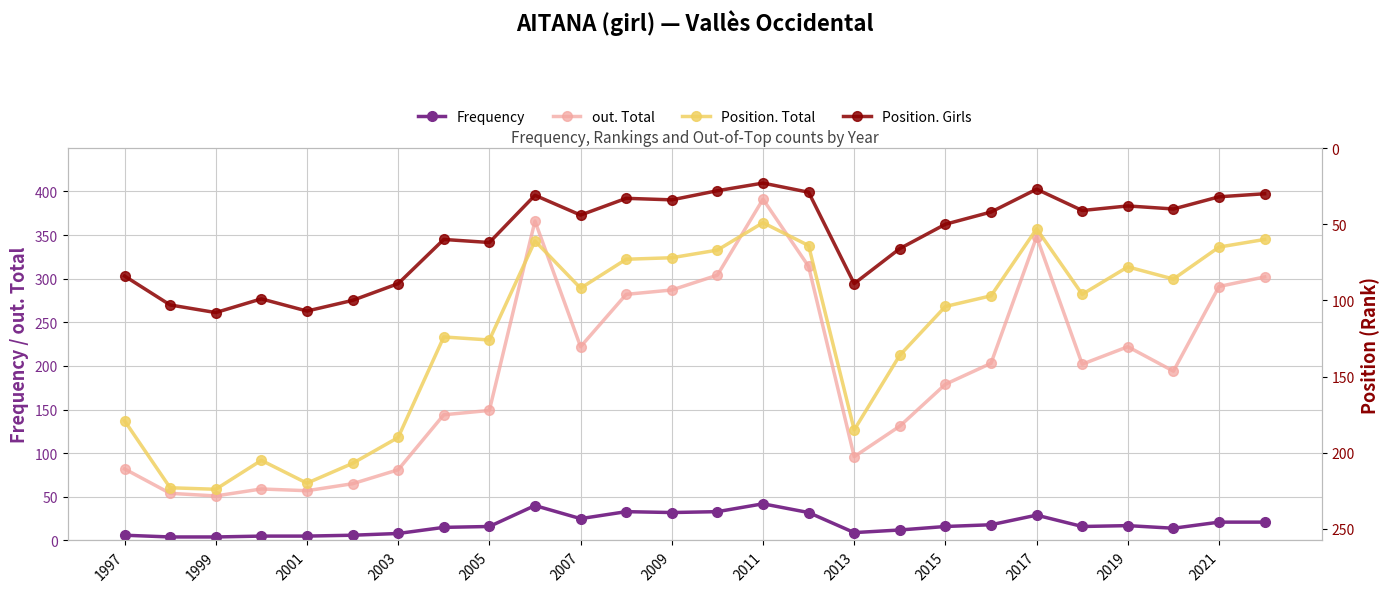

True or false: Frequency and out. Total intersect in this chart.

False